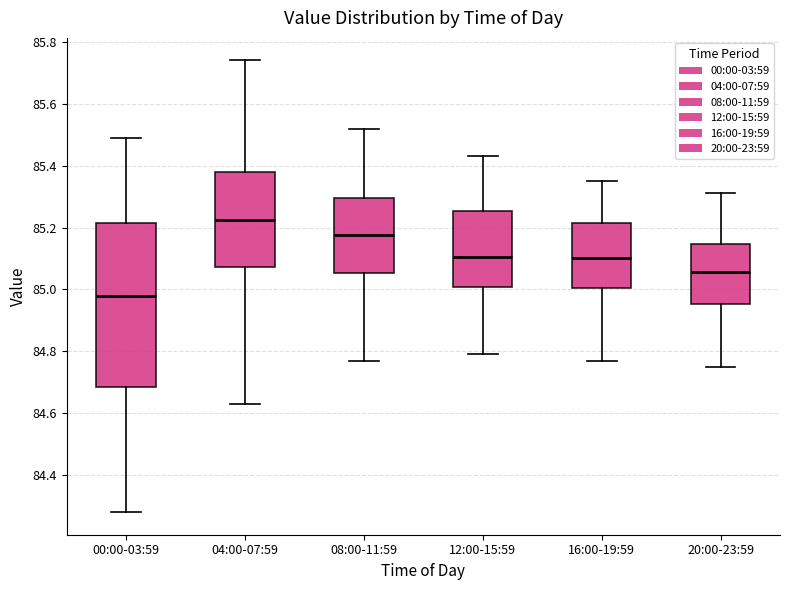

Which box has the highest median line?

04:00-07:59